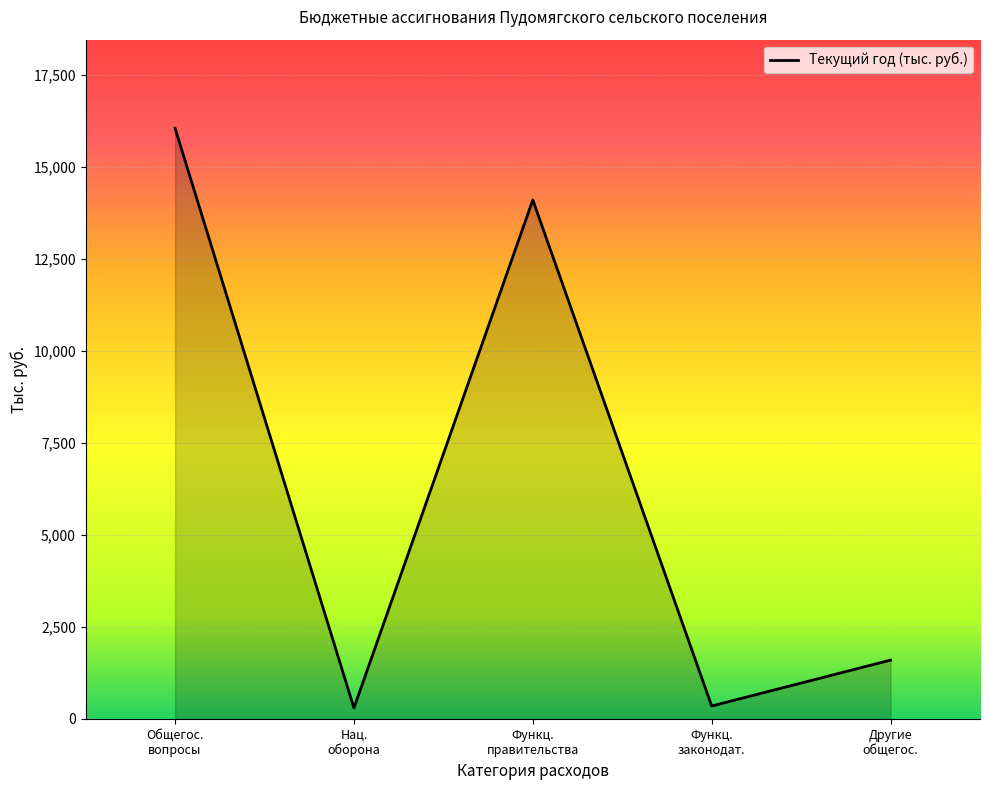

What is the difference between the maximum and second lowest values?

15704.4